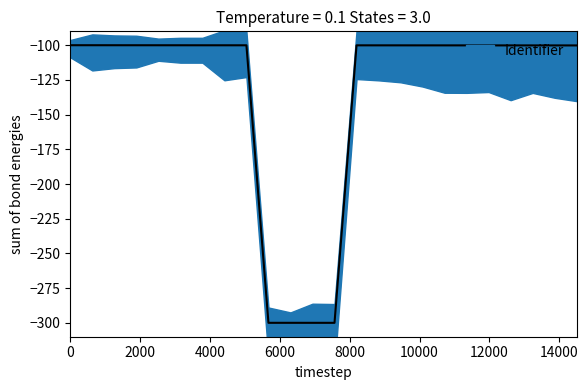

How many interior local valleys (lower than both neighbors) does the data have?

1